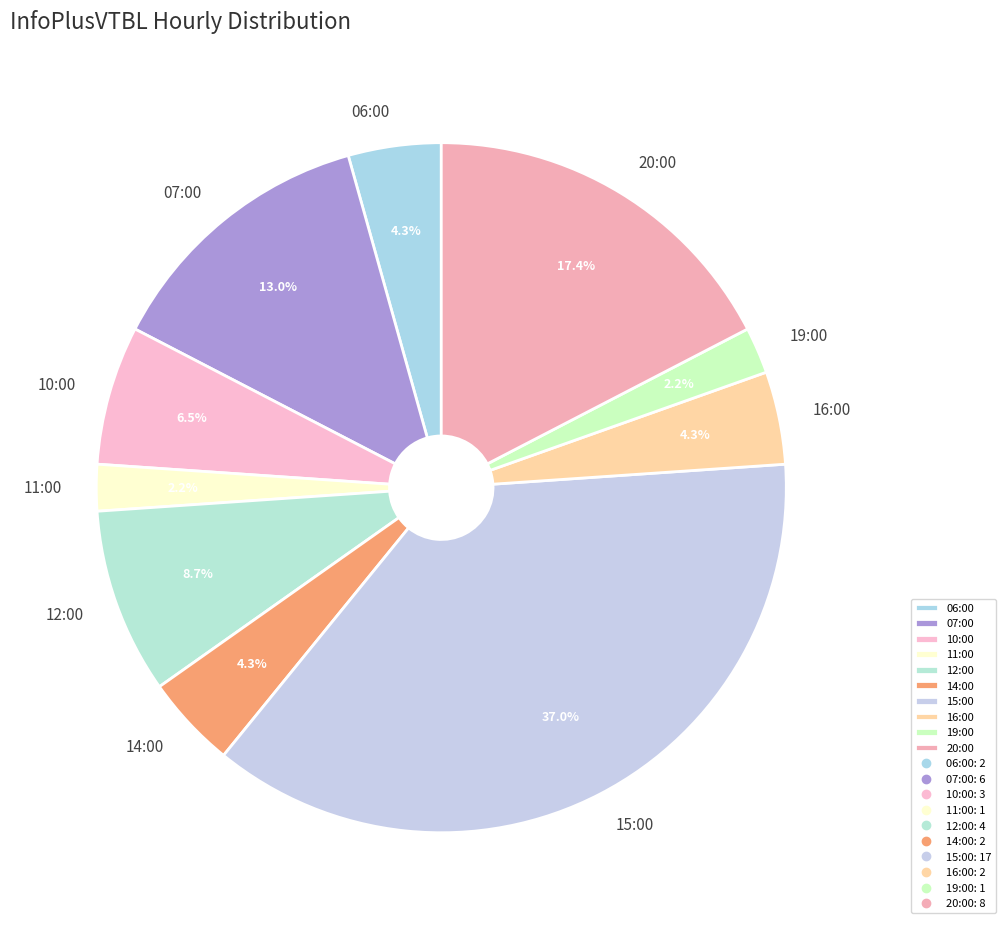

Do 15:00 and 16:00 together represent more than half of the pie?

No